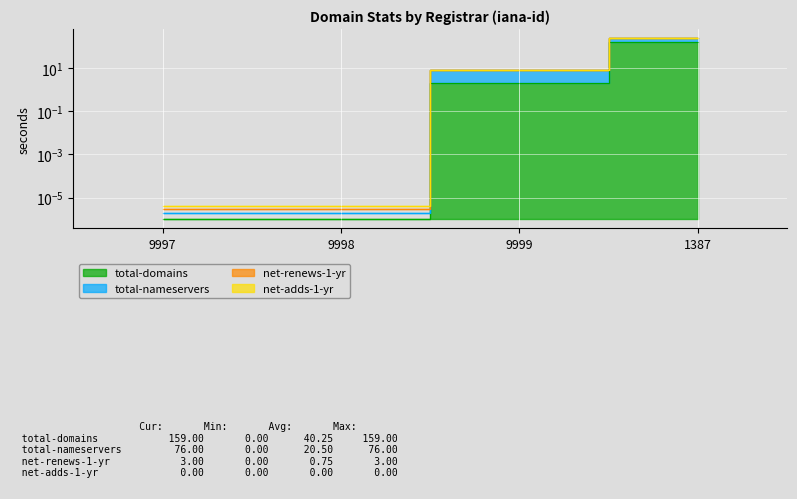

True or false: total-nameservers has more than 1 interior local peaks.

False